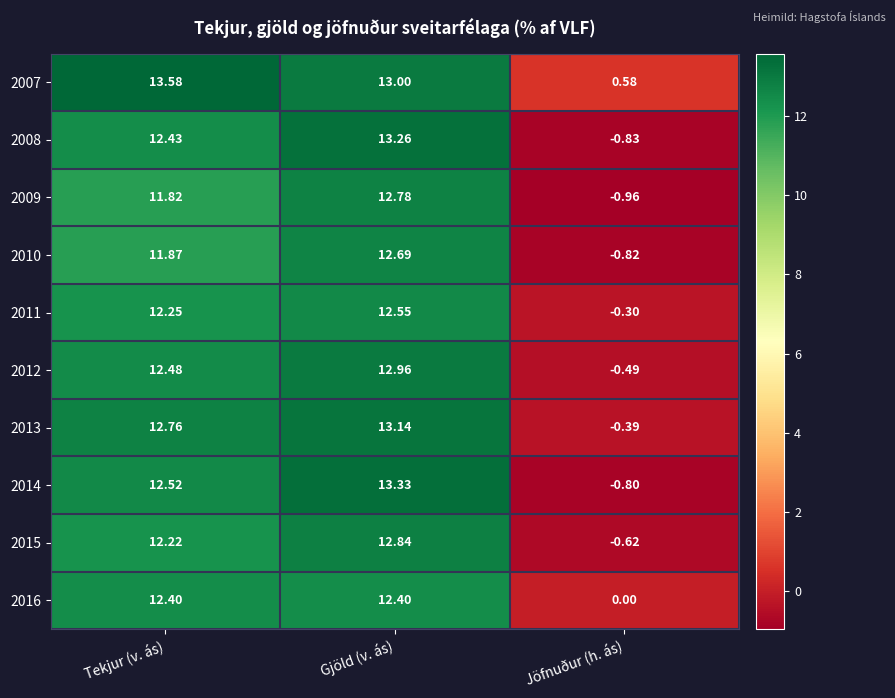

Which category has the highest value across all series?

Tekjur (v. ás)